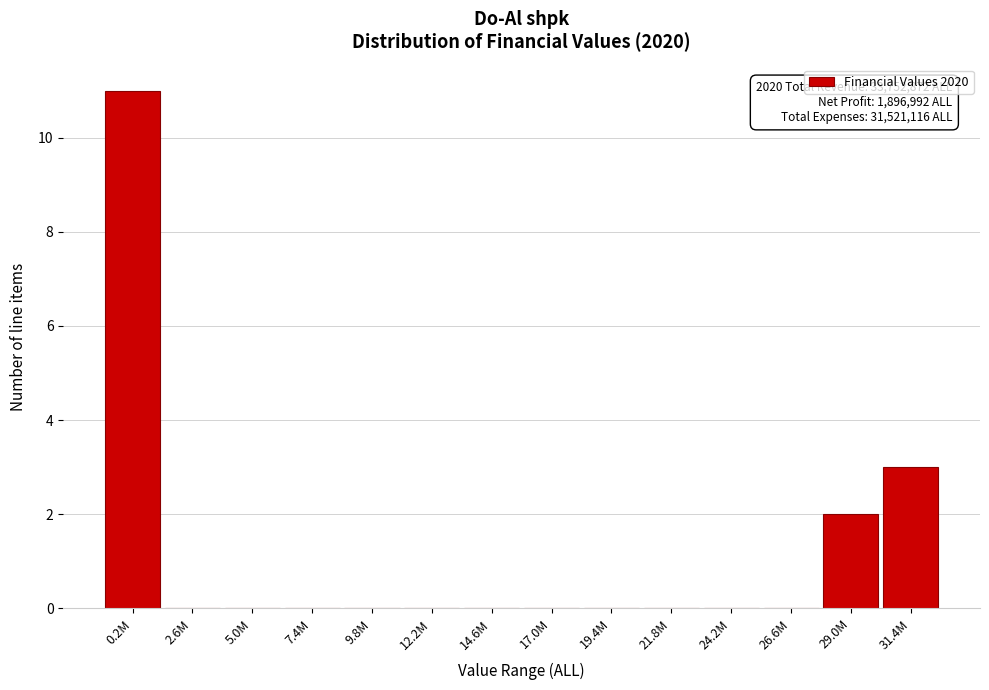

Reading left to right, extract all data points from this chart.

0.2M=11	2.6M=0	5.0M=0	7.4M=0	9.8M=0	12.2M=0	14.6M=0	17.0M=0	19.4M=0	21.8M=0	24.2M=0	26.6M=0	29.0M=2	31.4M=3